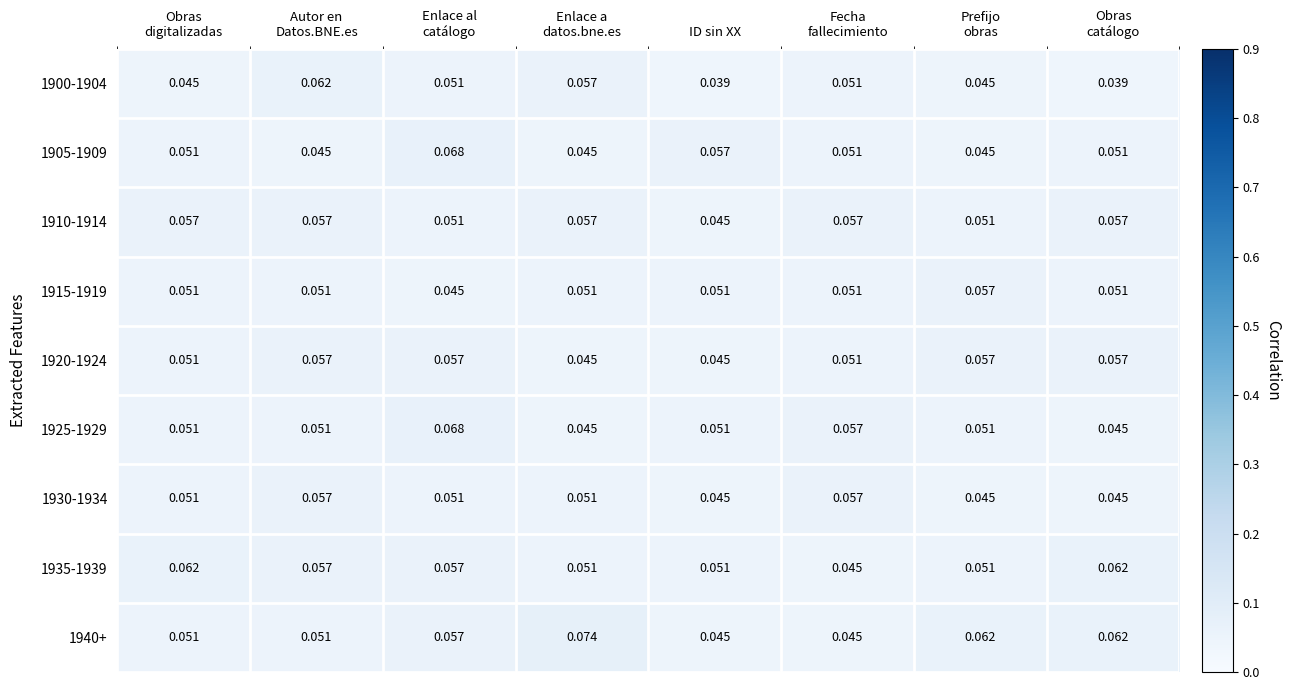

At which label is 1910-1914 closest to 0?

ID sin XX